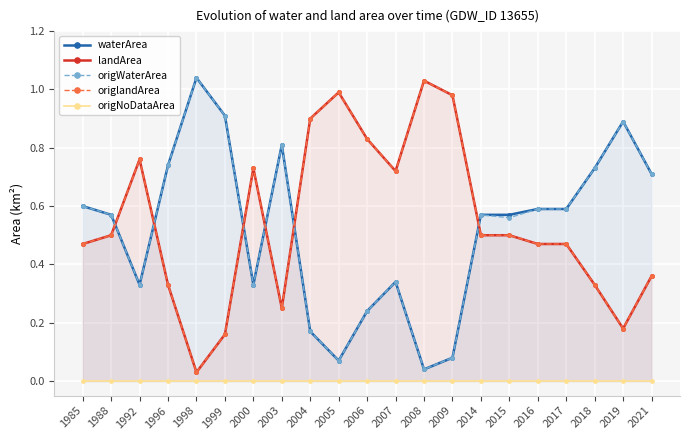

How many distinct data groups are displayed?

5